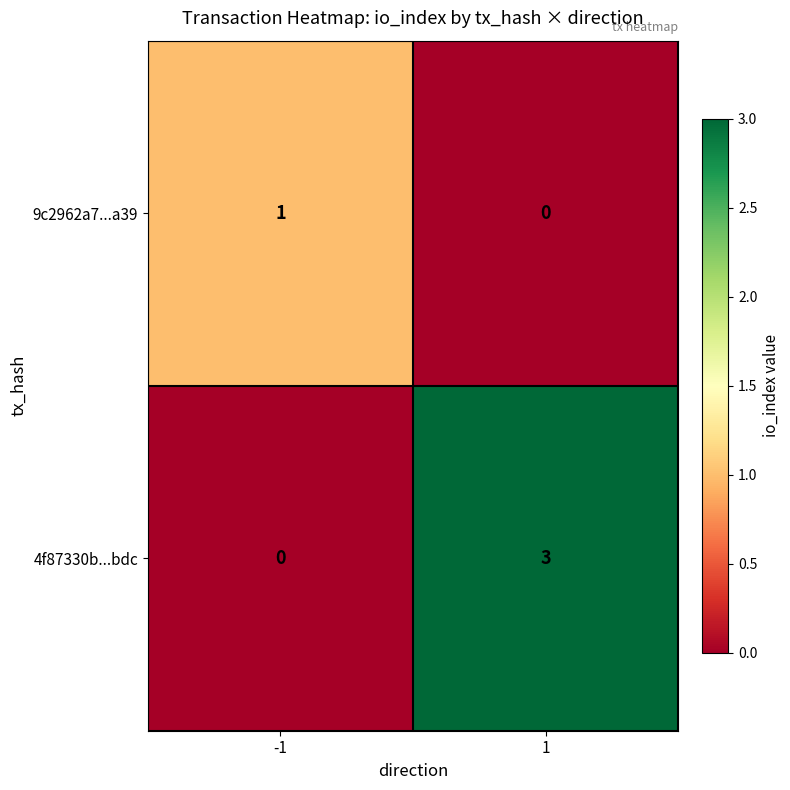

At 1, list the series in order from smallest to largest.

9c2962a7...a39, 4f87330b...bdc